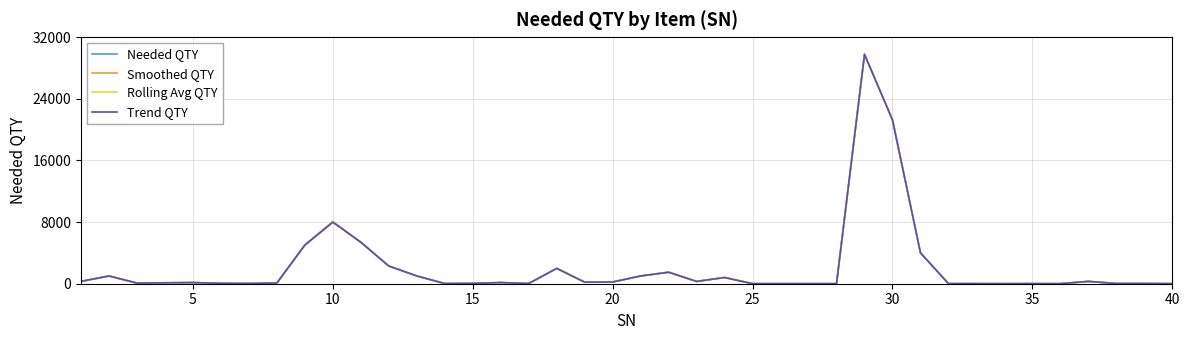

Which series has the largest range (max minus min)?

Smoothed QTY